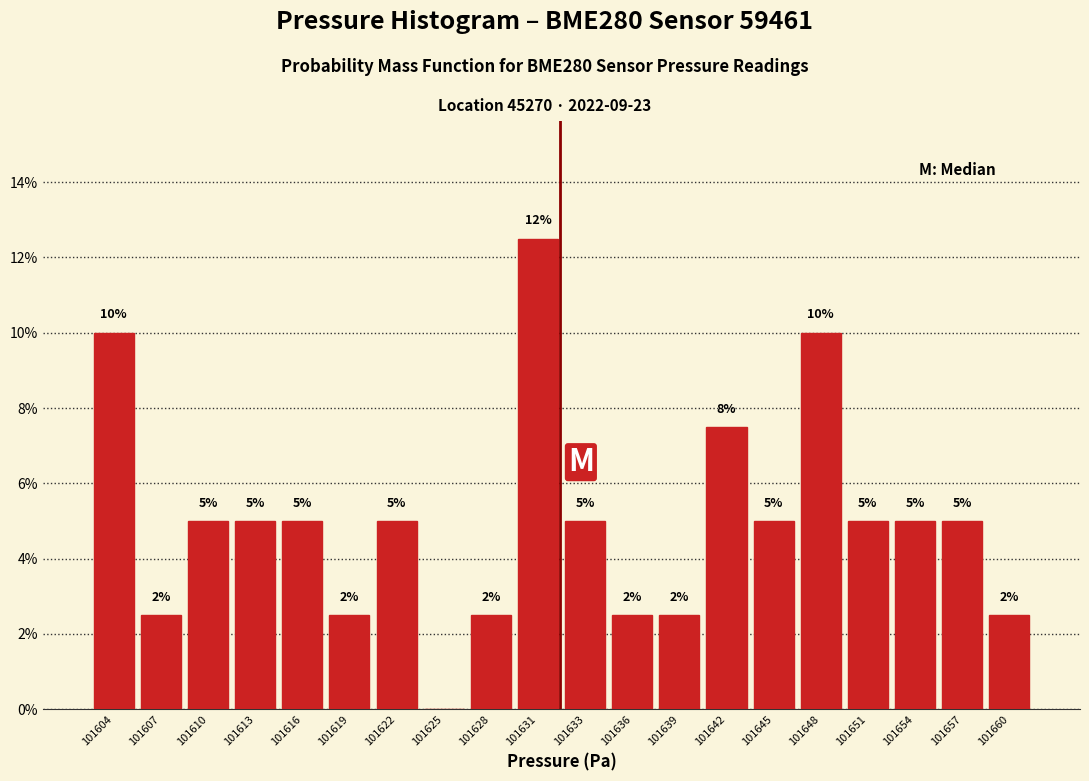

What is the greatest value displayed?

12.5